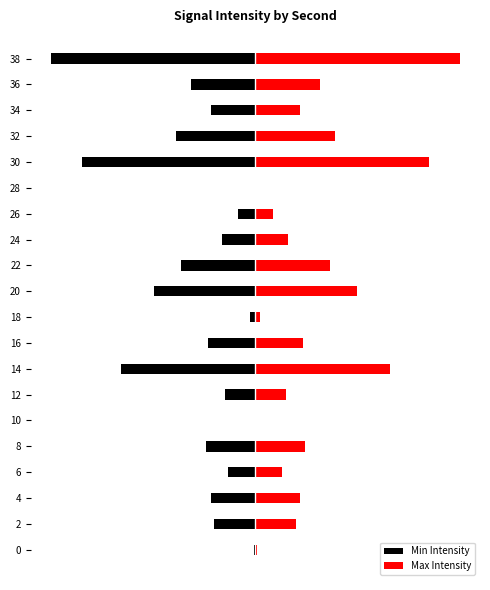

What is the sum of all Max Intensity values?

57.5